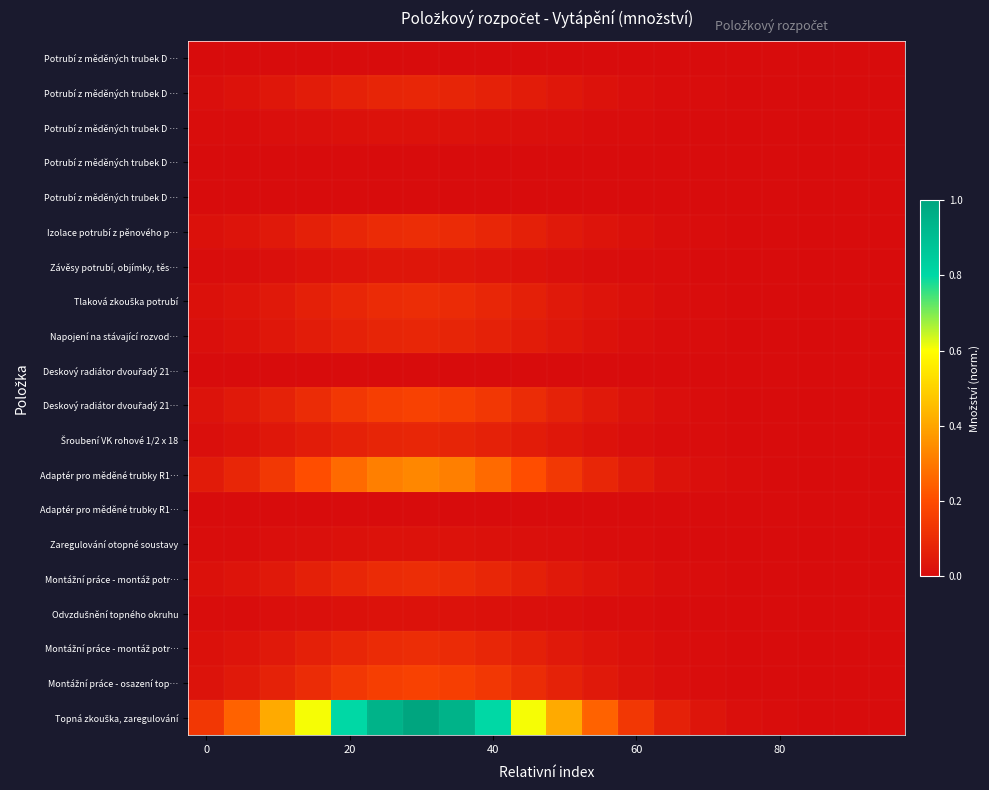

How many series are shown in this chart?

20